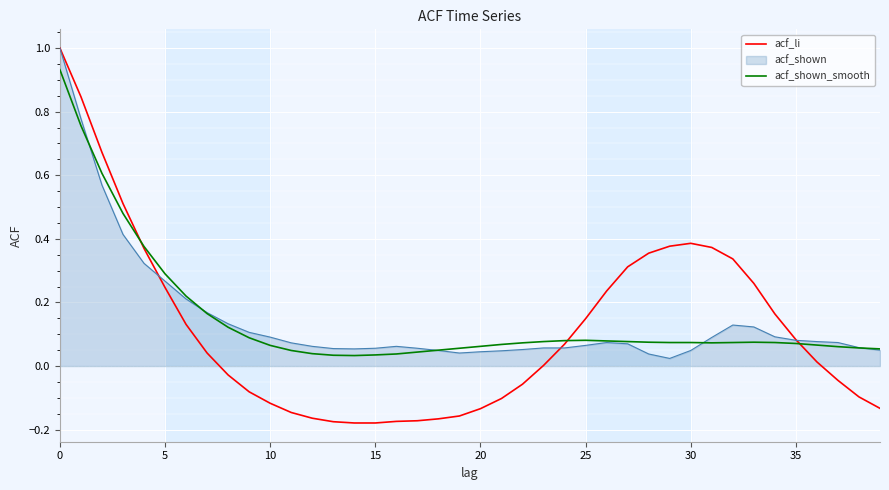

What are all the series names shown in the legend?

acf_li, acf_shown, acf_shown_smooth